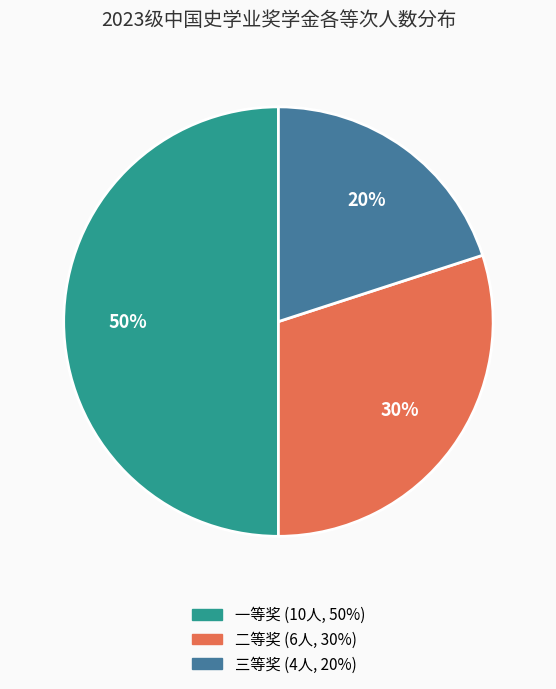

To the nearest percent, what is the difference between the largest and smallest slice percentages?

30%